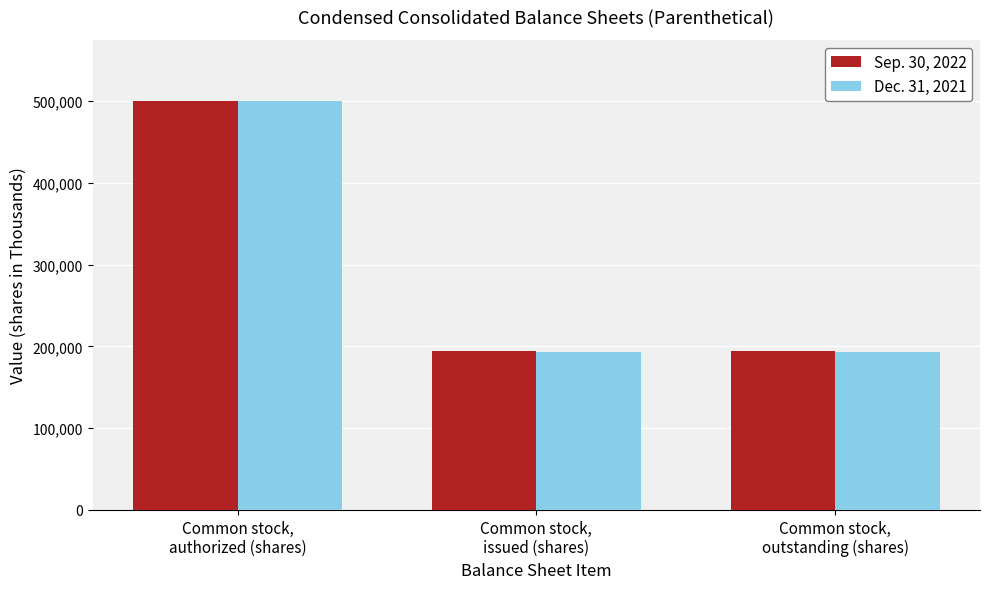

Reading left to right, list all the values displayed in this chart.

Sep. 30, 2022: 500000	193991	193991
Dec. 31, 2021: 500000	193060	193060